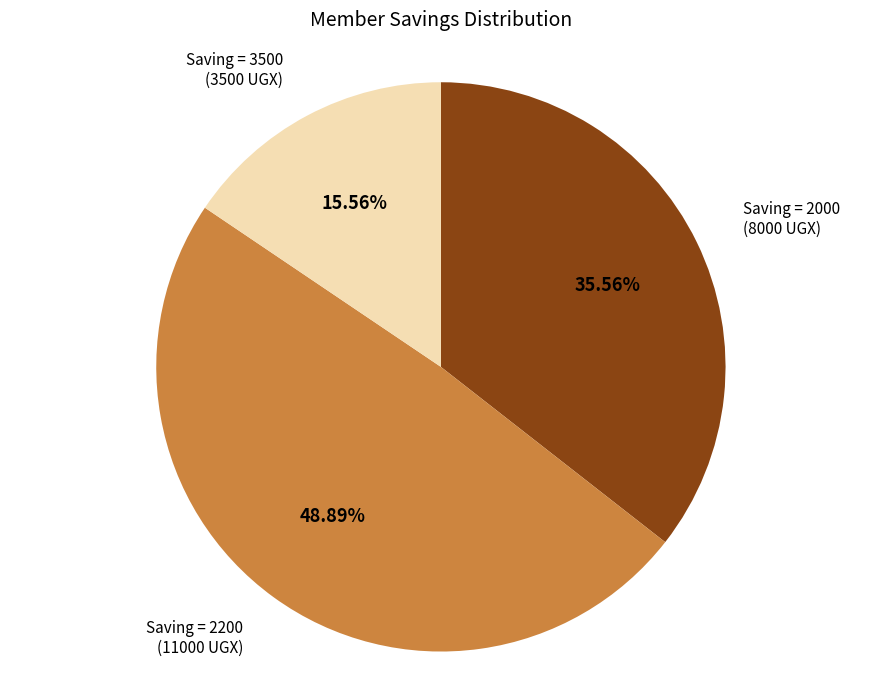

How many slices are in this pie chart?

3